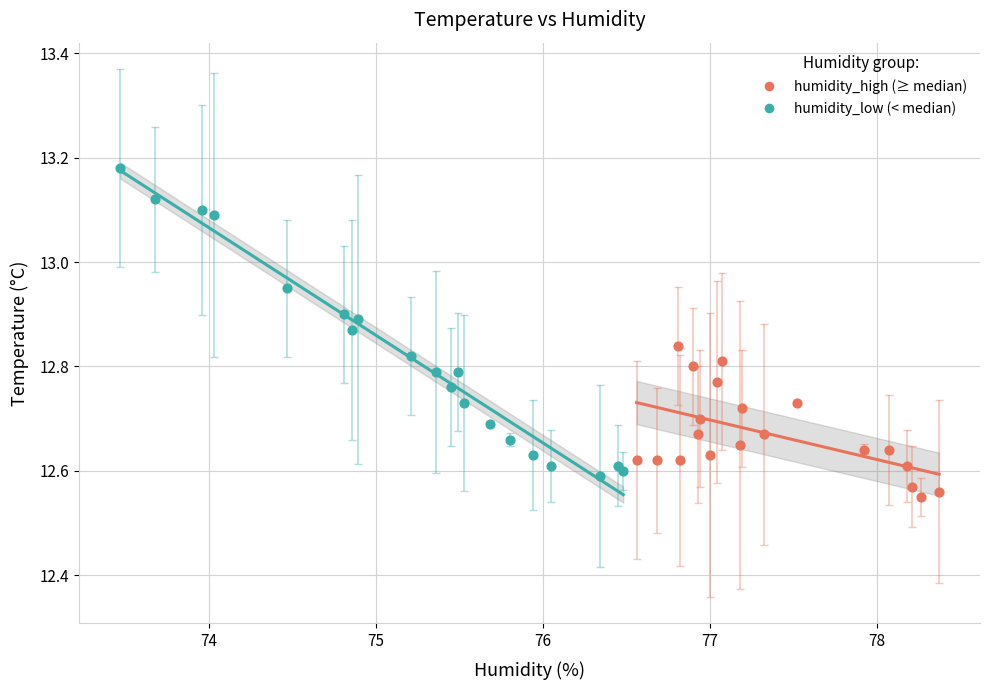

Which series contains the highest Y value?

humidity_low (< median)